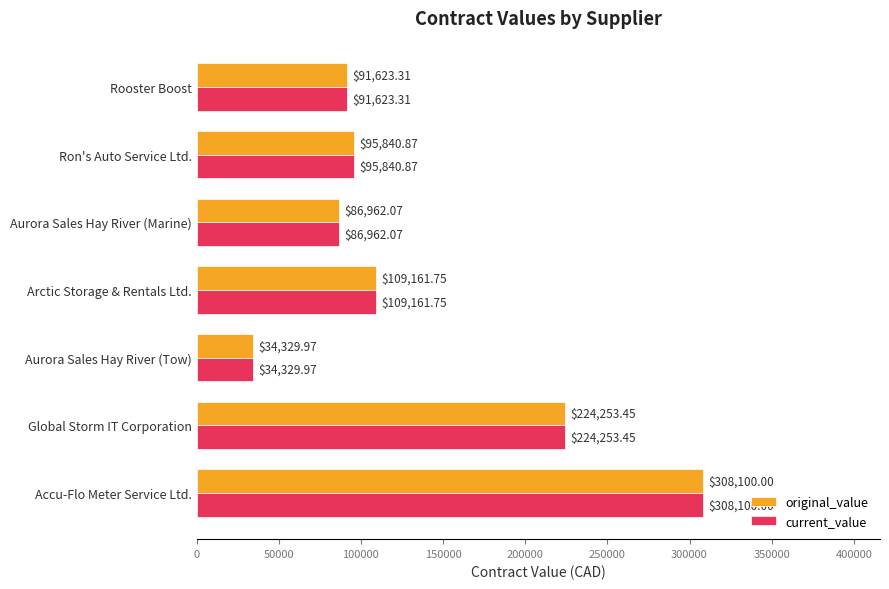

What is the difference between the maximum and minimum values in the current_value series?

273770.0